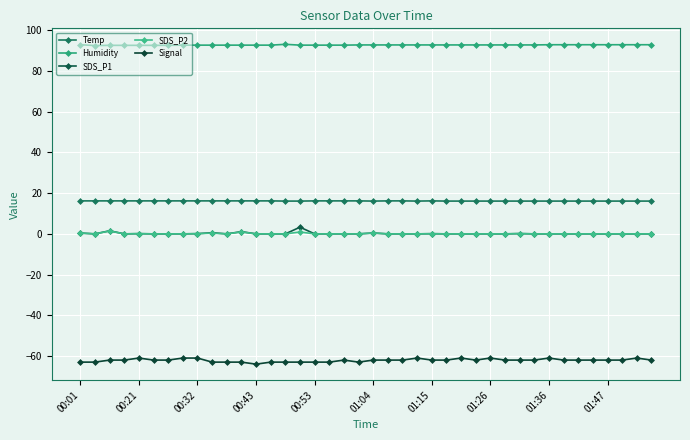

In SDS_P1, how many points are higher than both neighbors (excluding endpoints)?

8